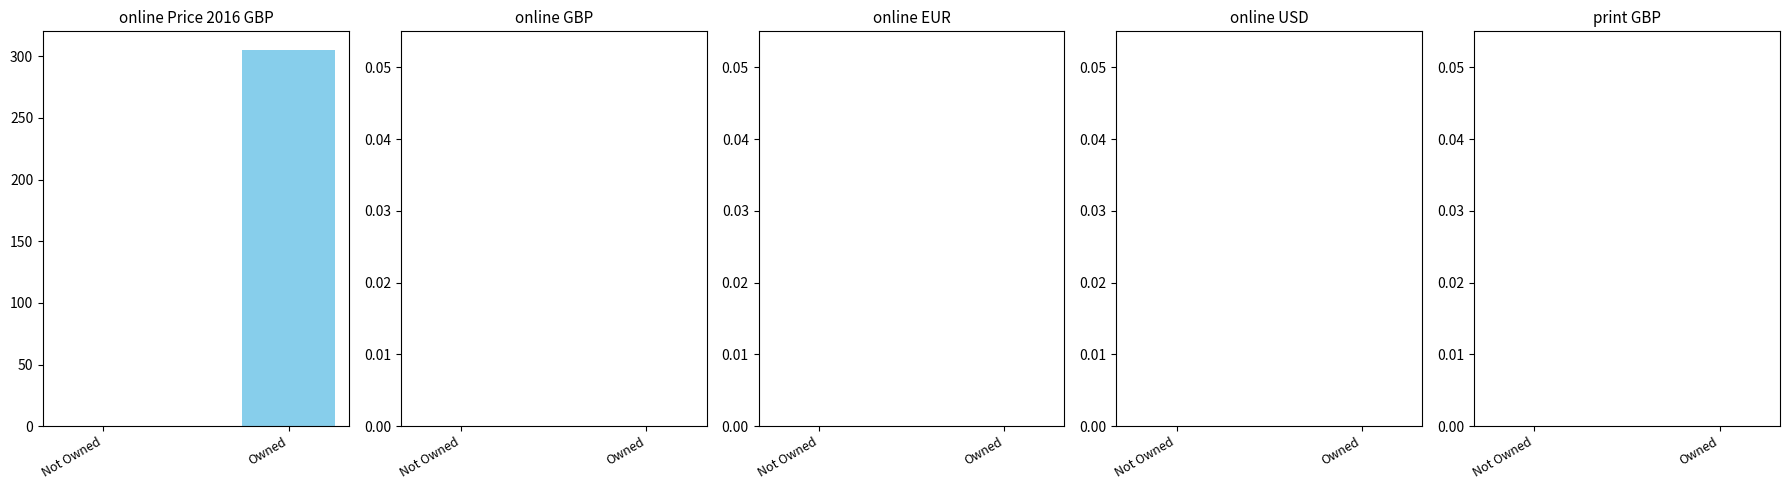

What value does the data have at Owned?

305